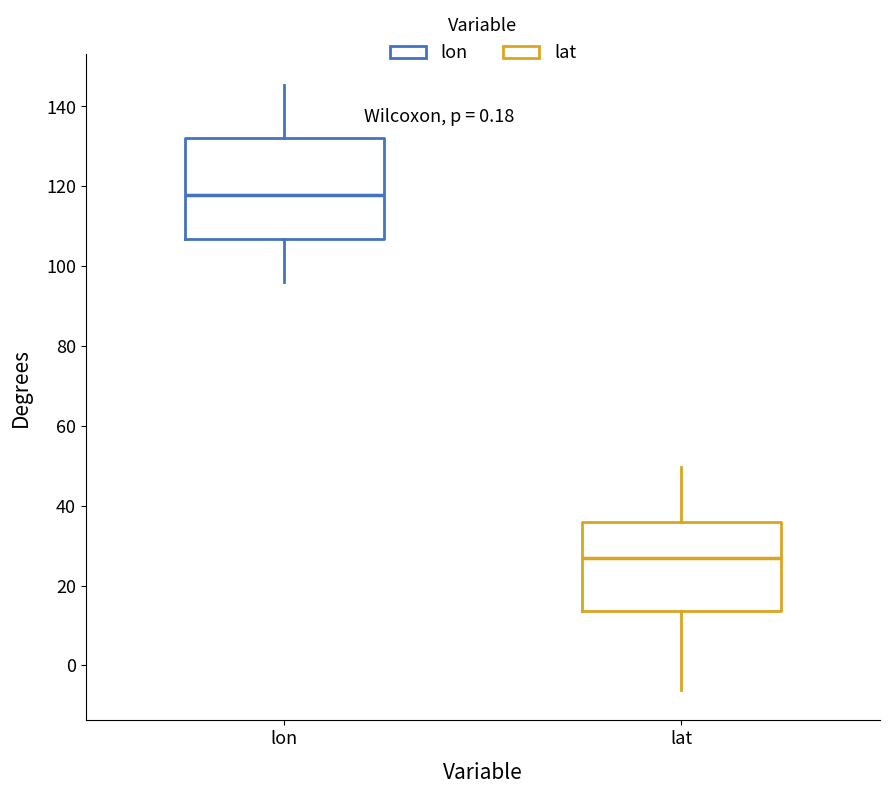

Which box's median line is the highest?

lon